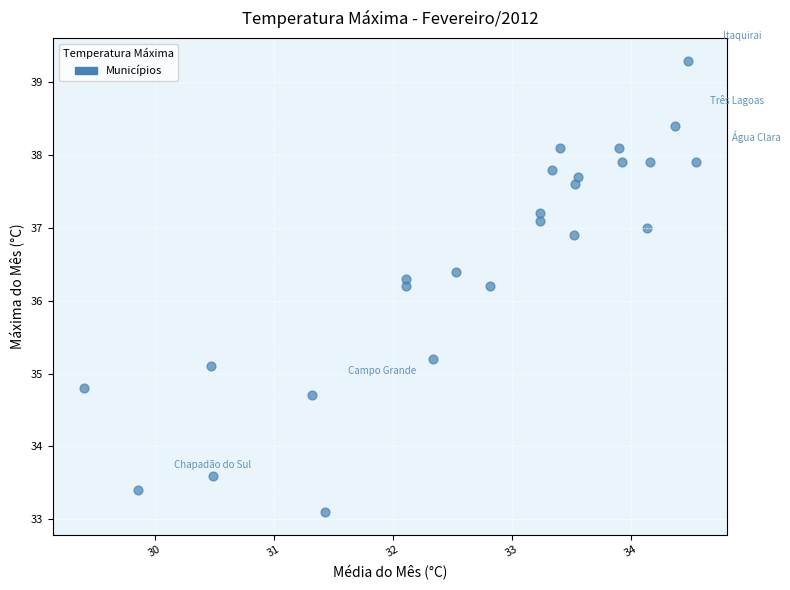

What is the range of Y values (max minus min)?

6.2